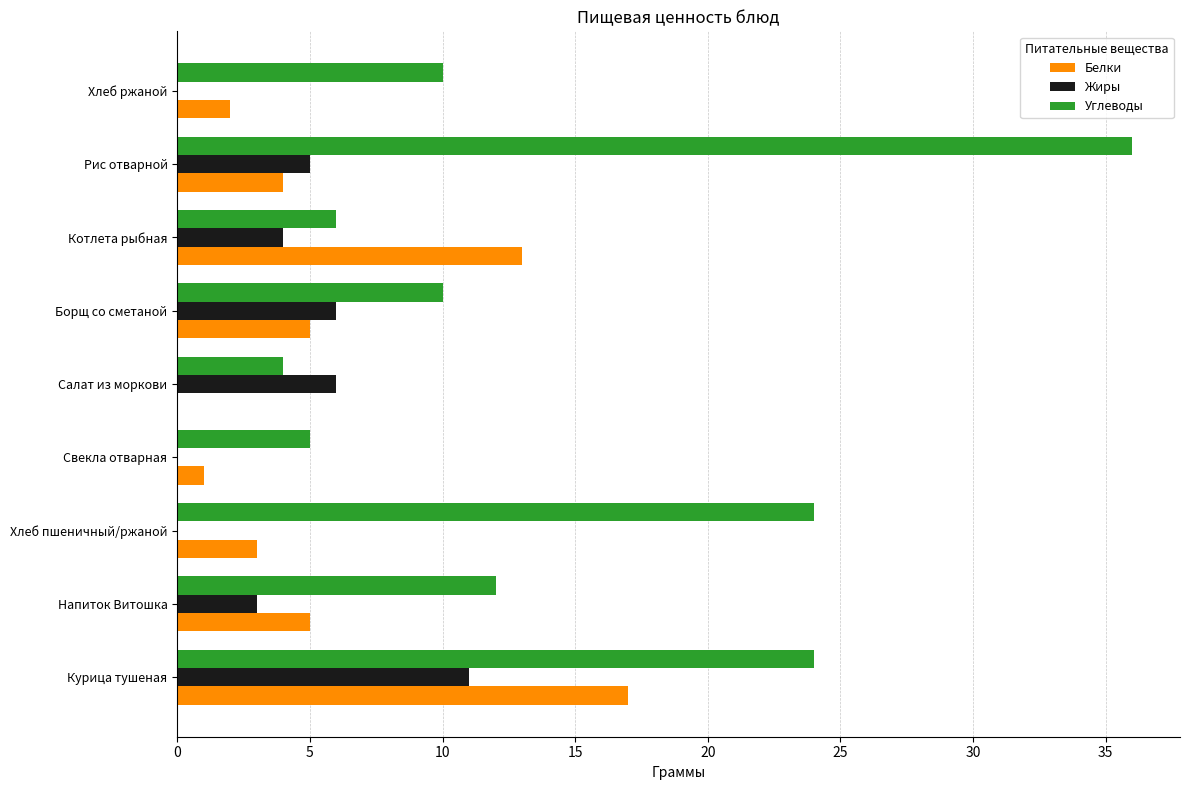

What is the sum of all Углеводы values?

131